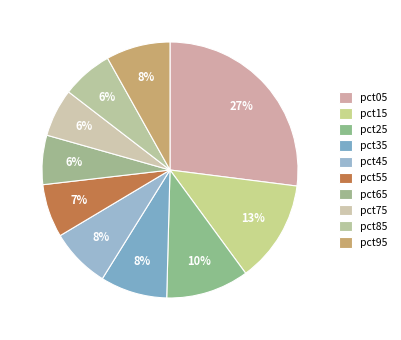

To the nearest percent, what portion does pct35 represent?

8%